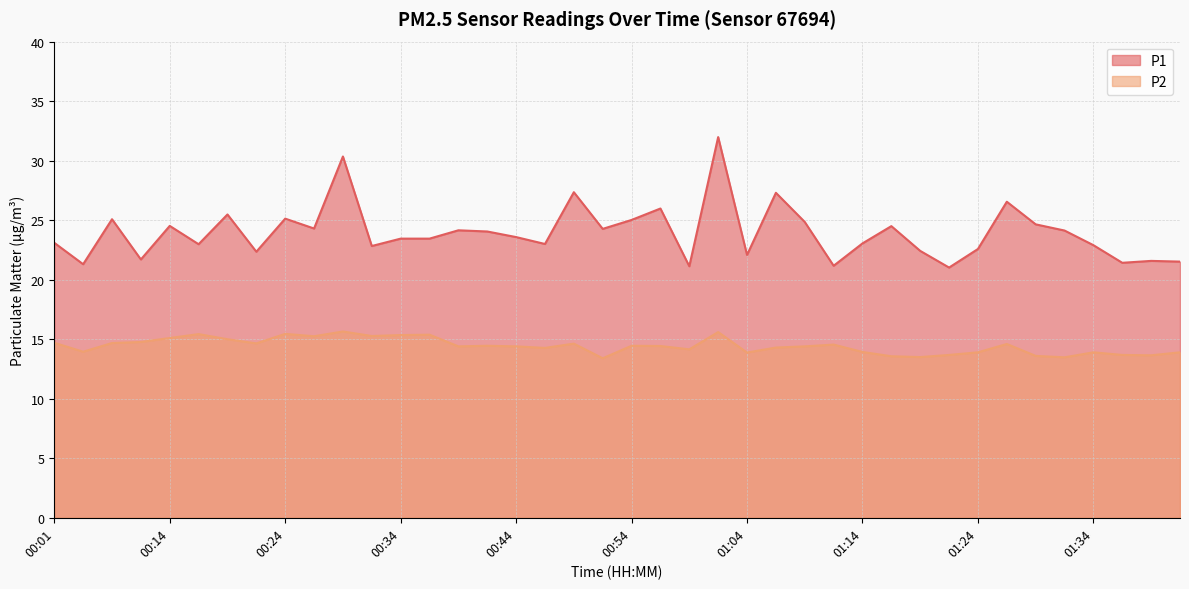

Does the chart have visible grid lines?

Yes